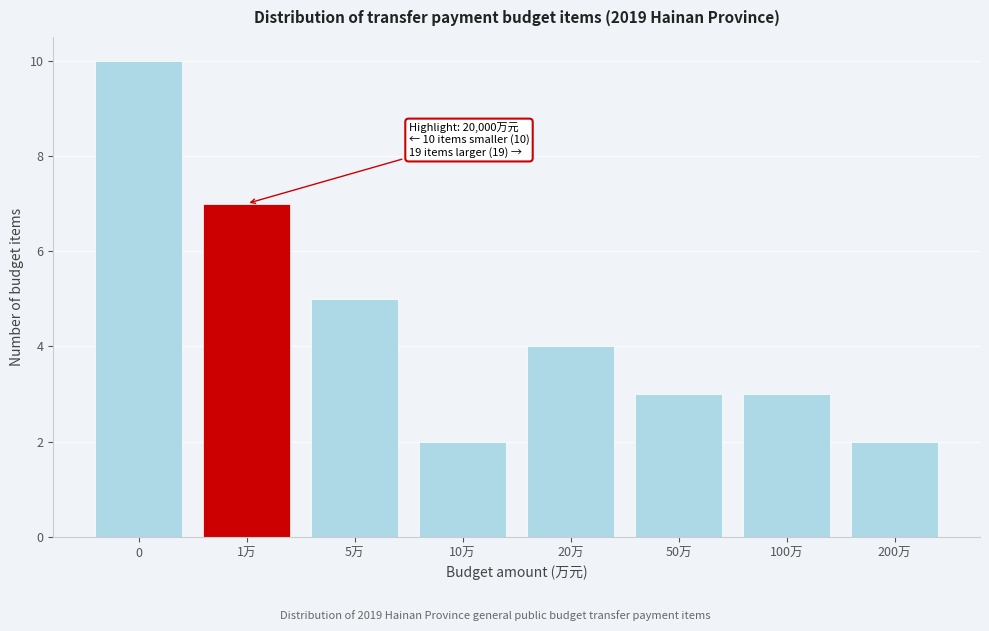

Reading left to right, transcribe all the data shown in this chart.

0=10	1万=7	5万=5	10万=2	20万=4	50万=3	100万=3	200万=2